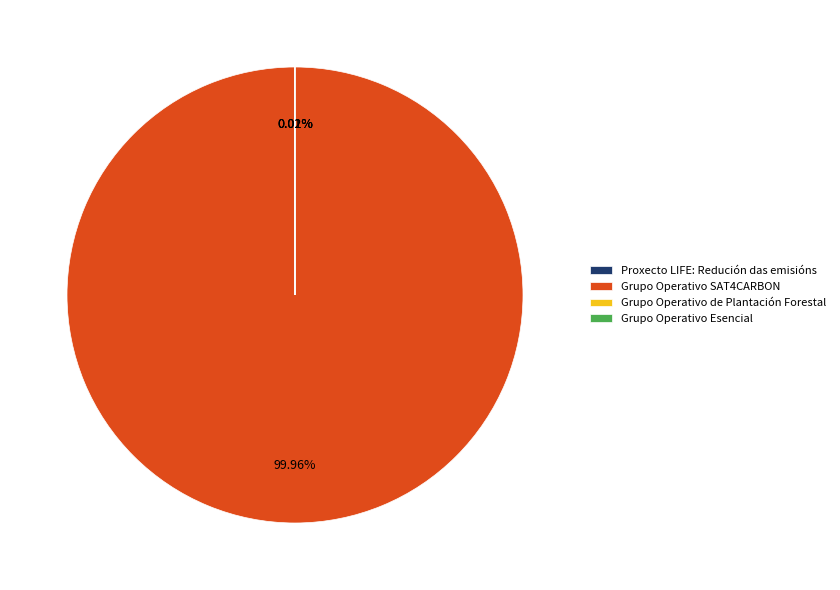

Which slice represents more than half of the pie?

Grupo Operativo SAT4CARBON